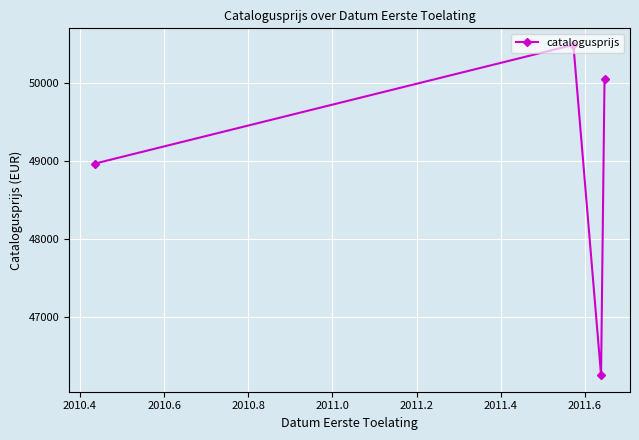

How many interior local valleys (lower than both neighbors) does the data have?

1